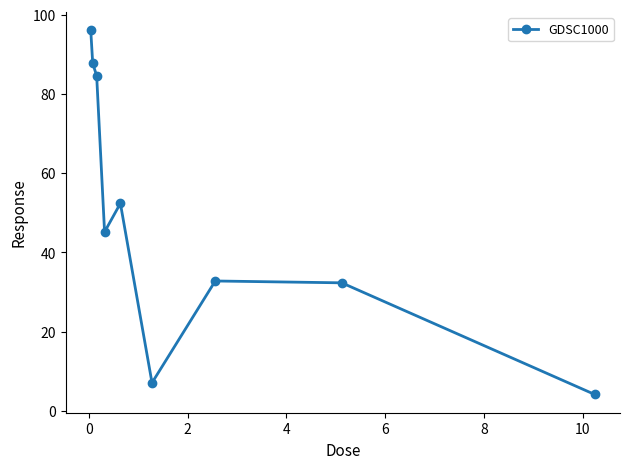

What is the difference between the second highest and minimum values?

83.6